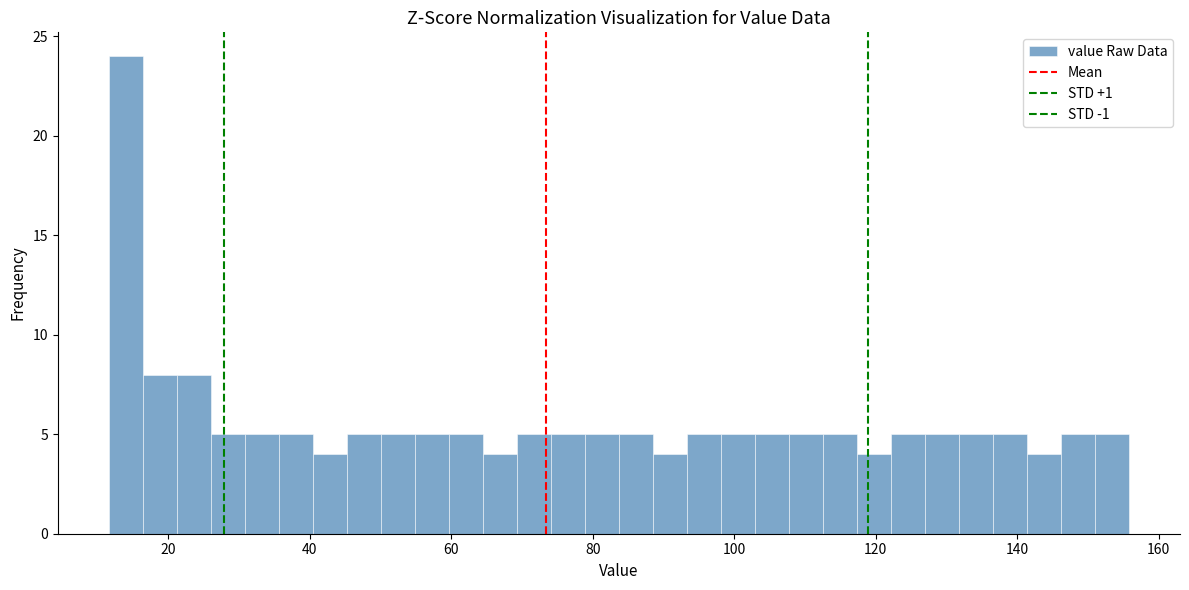

Around what value on the x-axis is the tallest bar? Give the approximate position of its centre, as read against the axis.

14